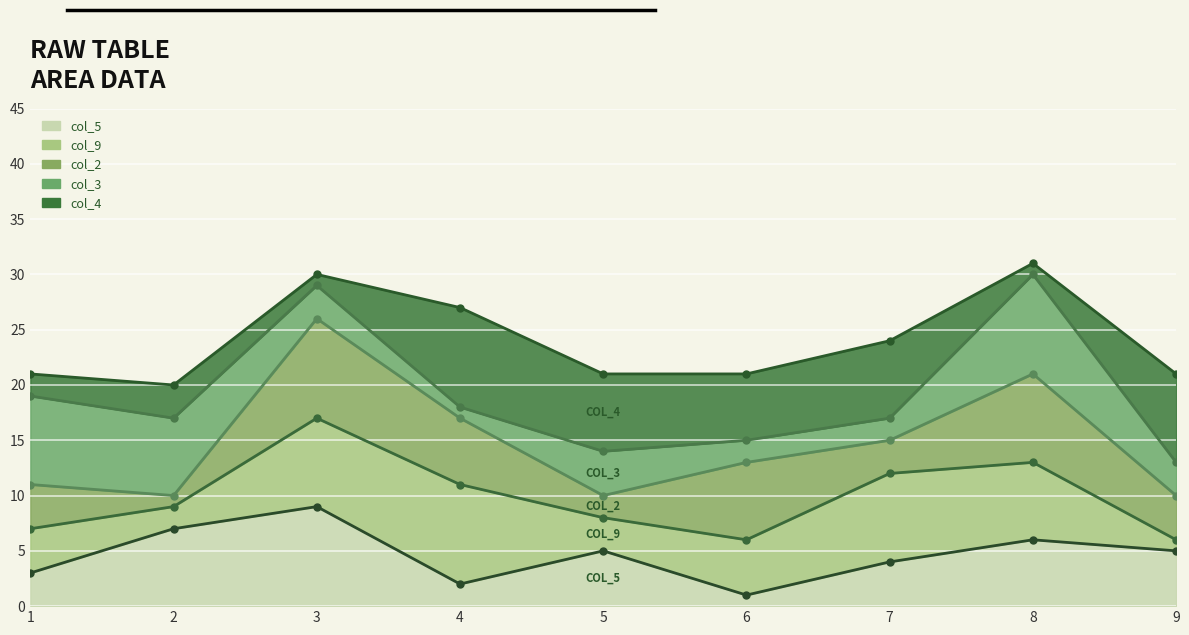

How many interior local peaks does the col_3_line series have?

2